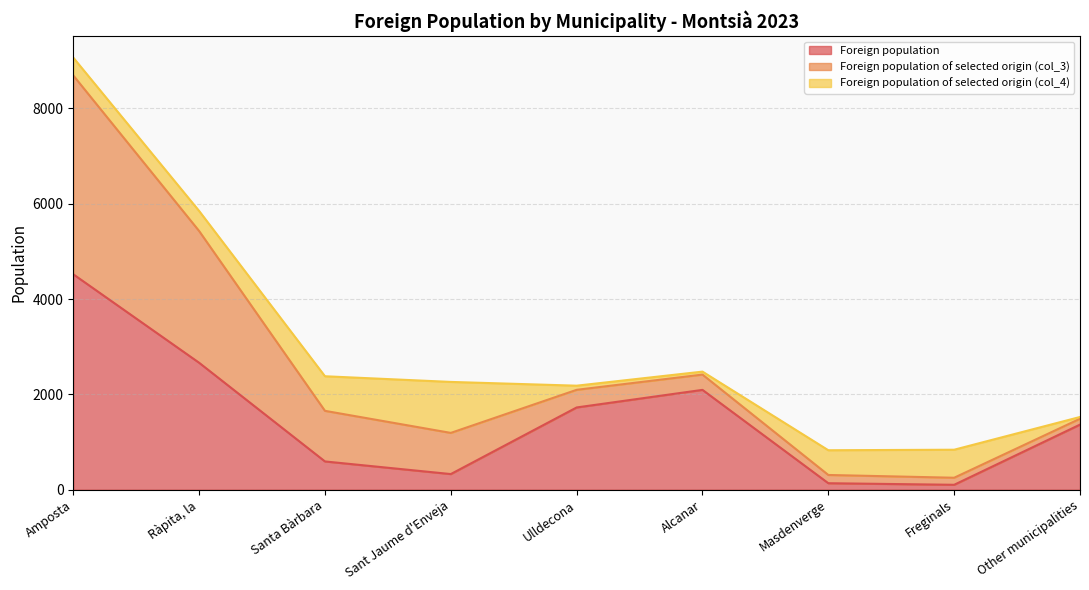

List the labels in order of Foreign population value, largest first.

Amposta, Ràpita, la, Alcanar, Ulldecona, Other municipalities, Santa Bàrbara, Sant Jaume d'Enveja, Masdenverge, Freginals